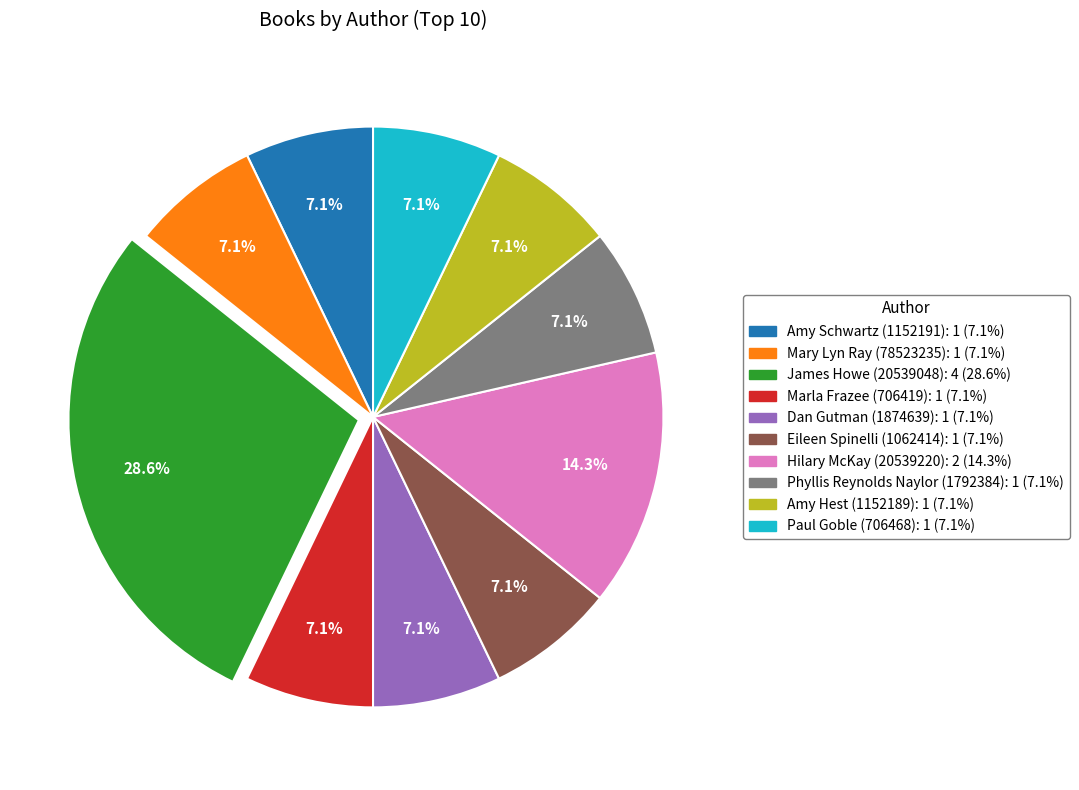

Approximately how many times larger is the value at Eileen Spinelli (1062414): 1 (7.1%) compared to Mary Lyn Ray (78523235): 1 (7.1%)?

1.0